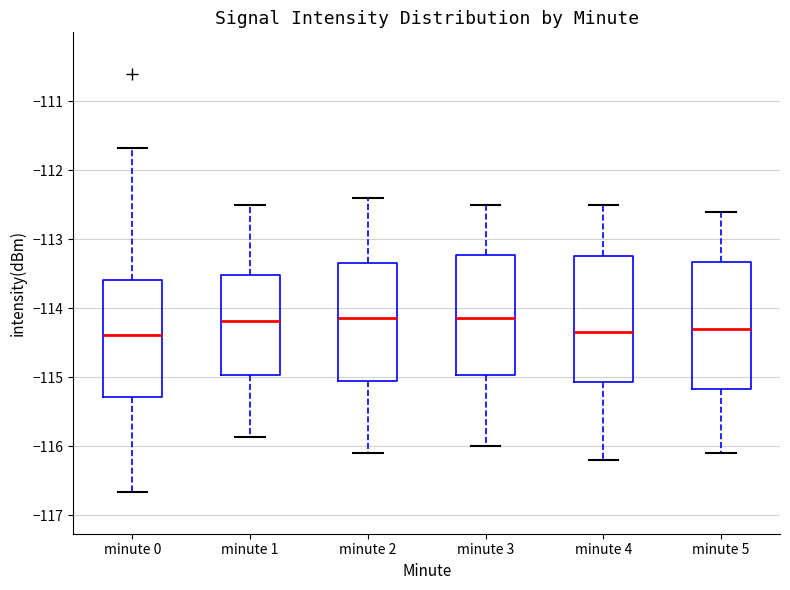

Reading left to right, read every box against the y-axis: the position of its median line, the range the box covers, and the ends of its whiskers. The values are not printed on the chart, so give them approximately, as read against the axis.

minute 0: median -114.4, box -115.3 to -113.6, whiskers -116.7 to -111.7
minute 1: median -114.2, box -115.0 to -113.5, whiskers -115.9 to -112.5
minute 2: median -114.1, box -115.0 to -113.3, whiskers -116.1 to -112.4
minute 3: median -114.1, box -115.0 to -113.2, whiskers -116.0 to -112.5
minute 4: median -114.3, box -115.1 to -113.2, whiskers -116.2 to -112.5
minute 5: median -114.3, box -115.2 to -113.3, whiskers -116.1 to -112.6